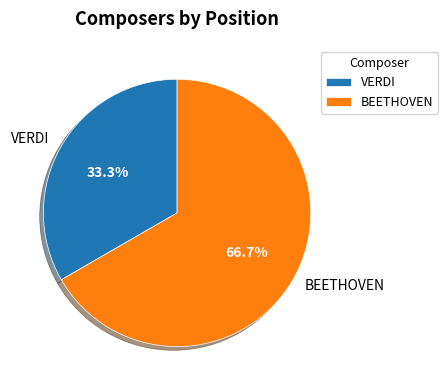

Rank the categories by value from highest to lowest.

BEETHOVEN, VERDI